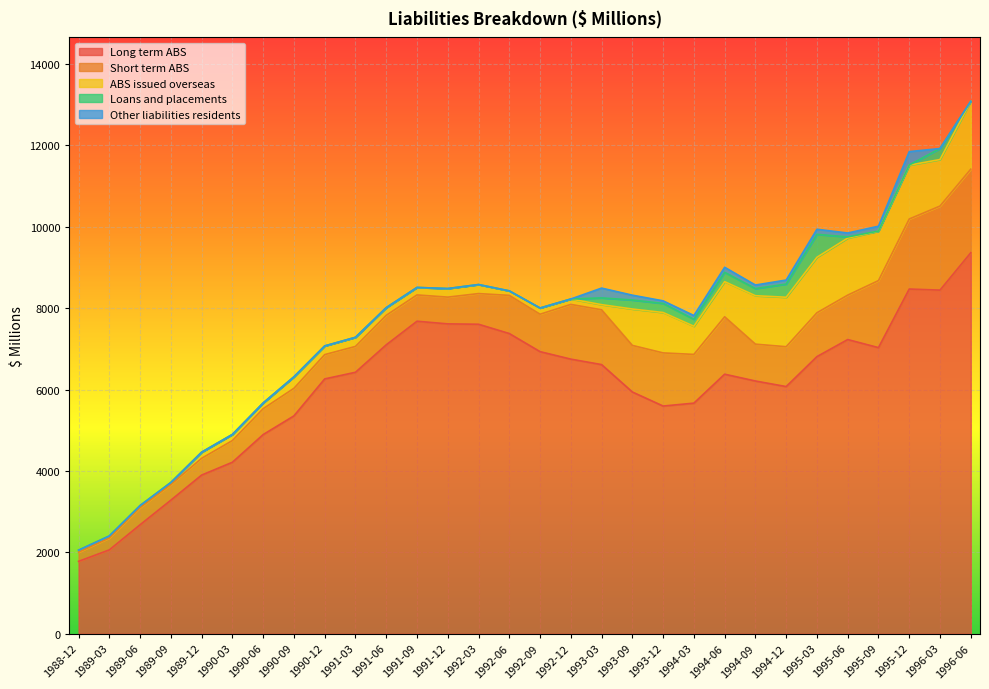

What is the average value of the Loans and placements series?

79